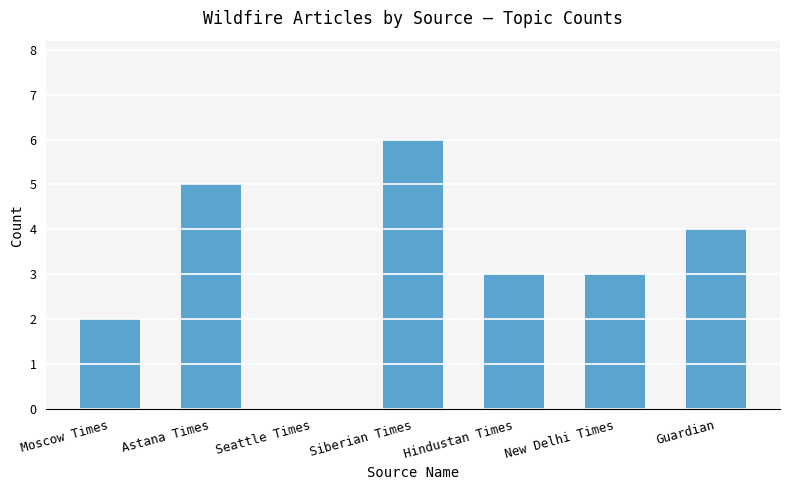

Which category has the highest value across all series?

Siberian Times